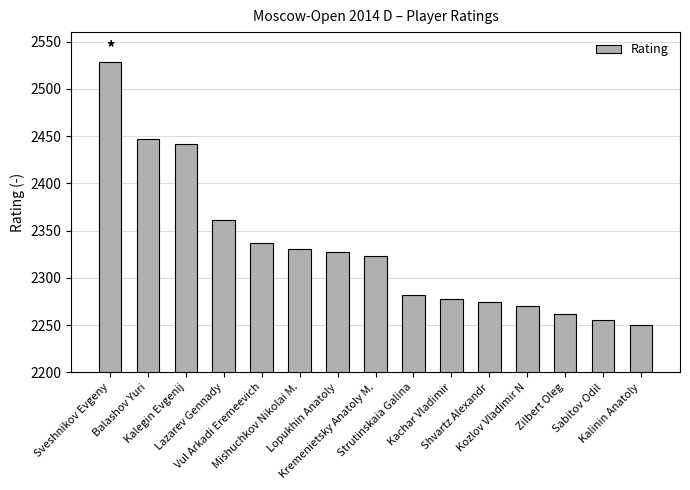

True or false: the data shows 2331 at Mishuchkov Nikolai M..

True